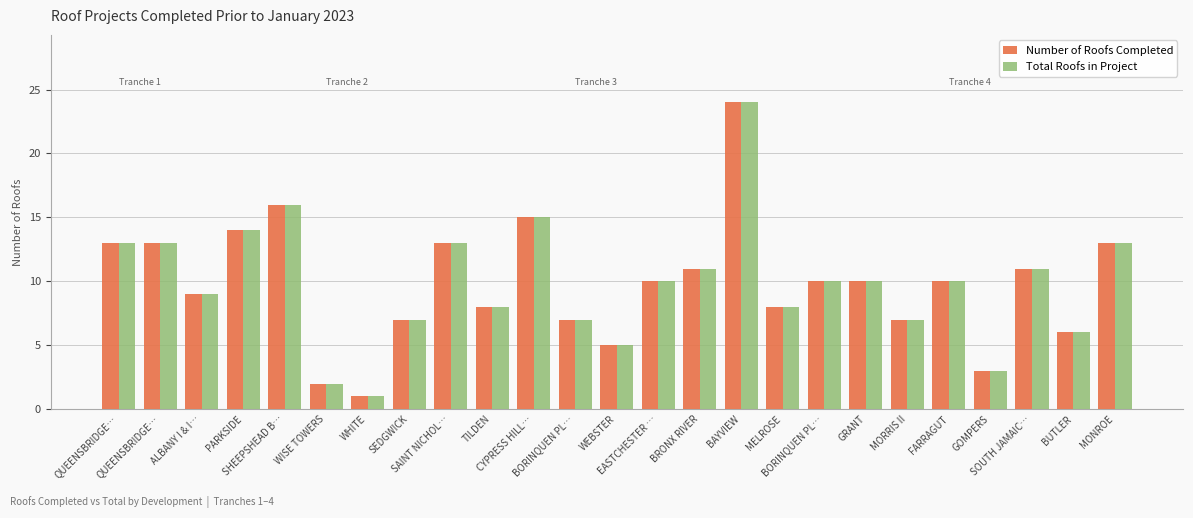

How many bars are there in total?

50